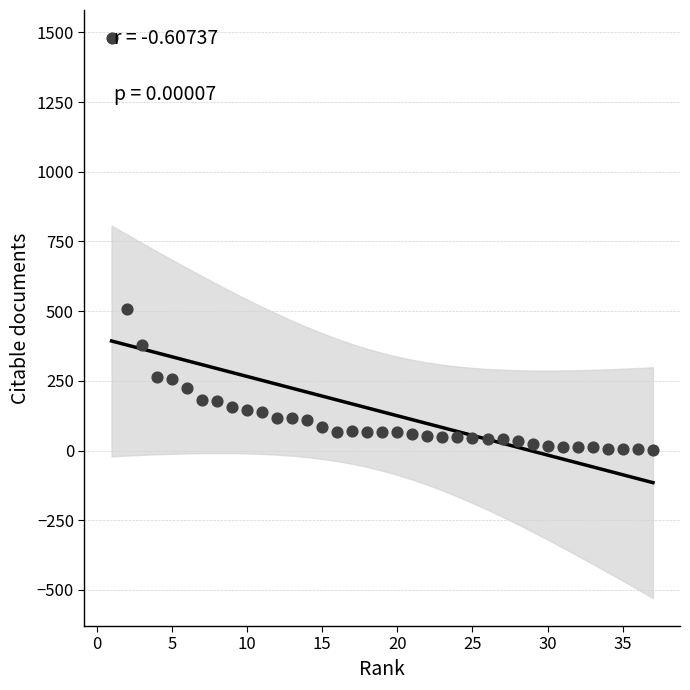

What Y value in the scatter plot is closest to 740?

507